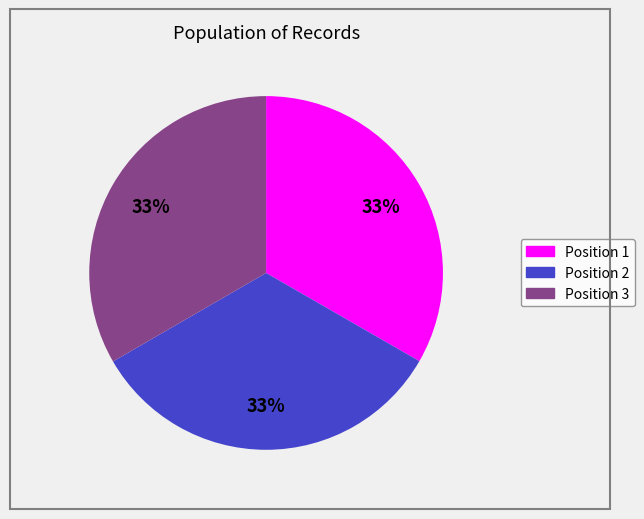

Does any single category account for the majority?

No